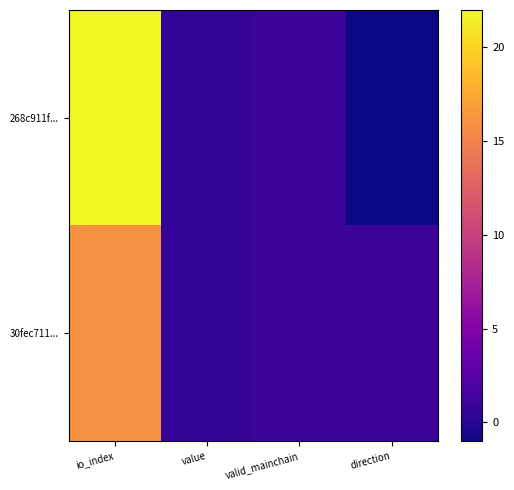

At which category is the sum across all series the highest?

io_index